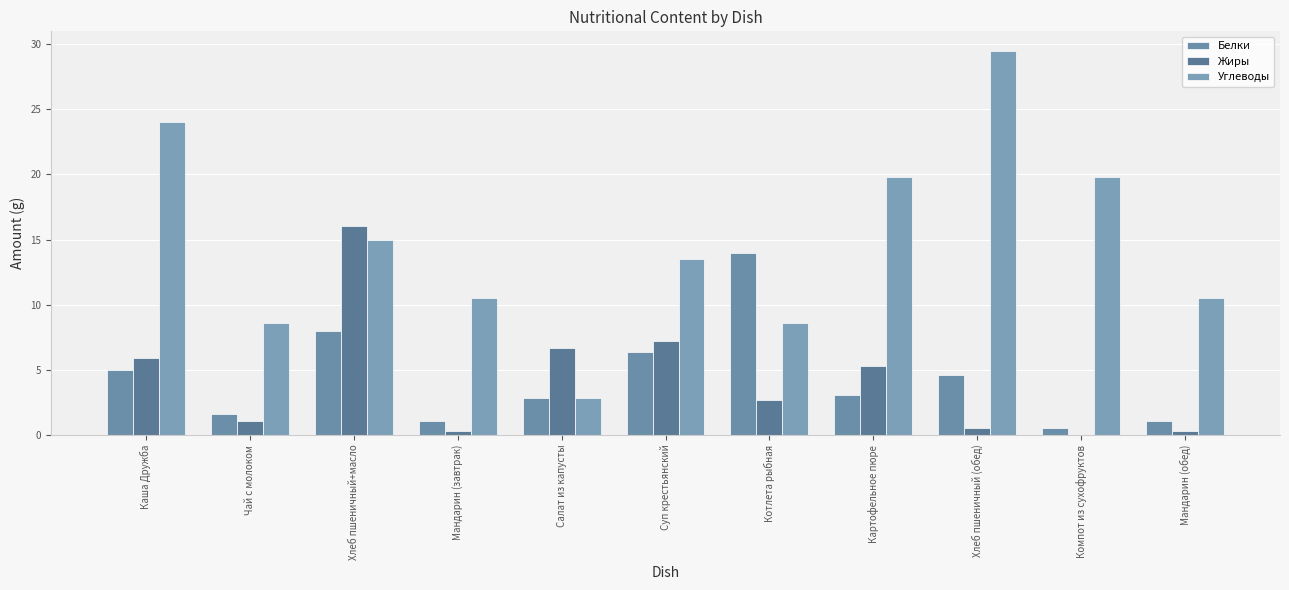

What is the value of the Белки bar at the 1st from the left?

5.0